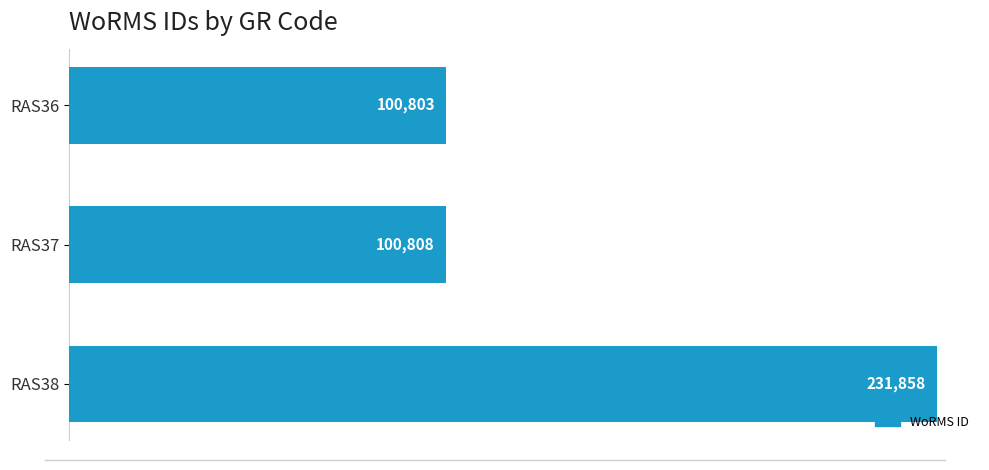

At which label is the value closest to 166330?

RAS37